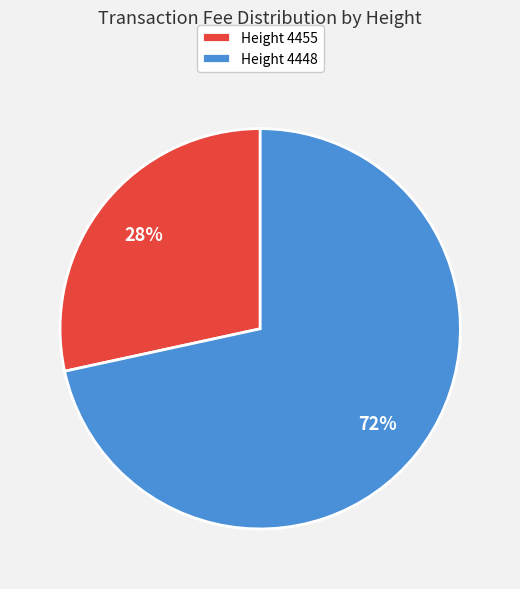

How many slices are in this pie chart?

2